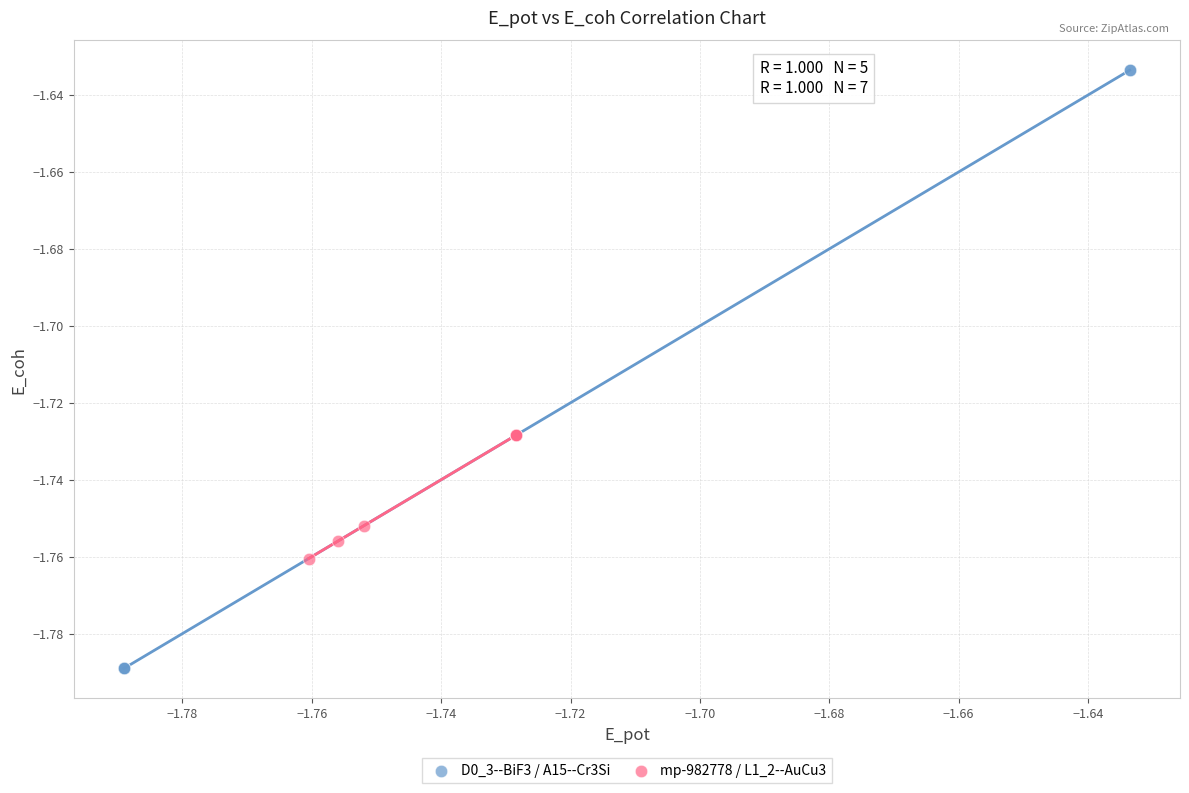

Which series contains the highest Y value?

D0_3--BiF3 / A15--Cr3Si